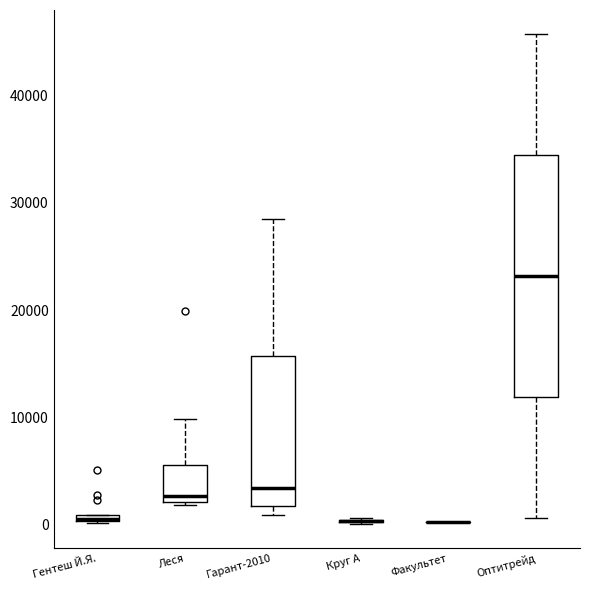

Which box is the tallest, from its lower edge to its upper edge?

Оптитрейд